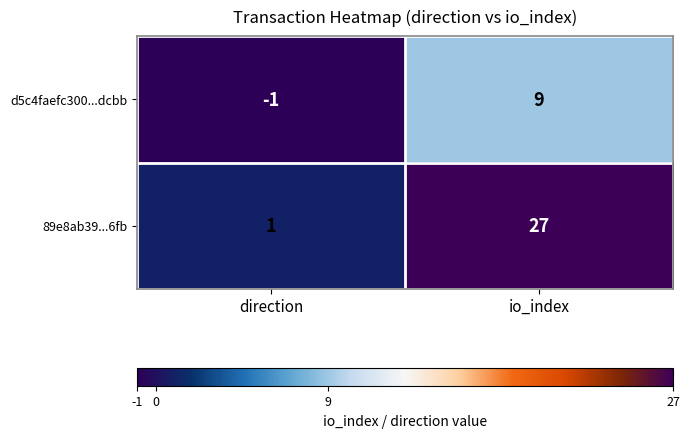

Which series has the largest total across all categories?

89e8ab39...6fb